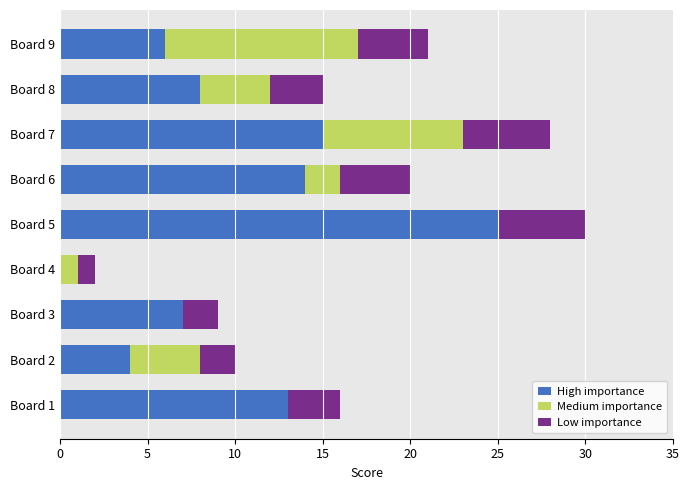

Which category has the highest value in the High importance series?

Board 5